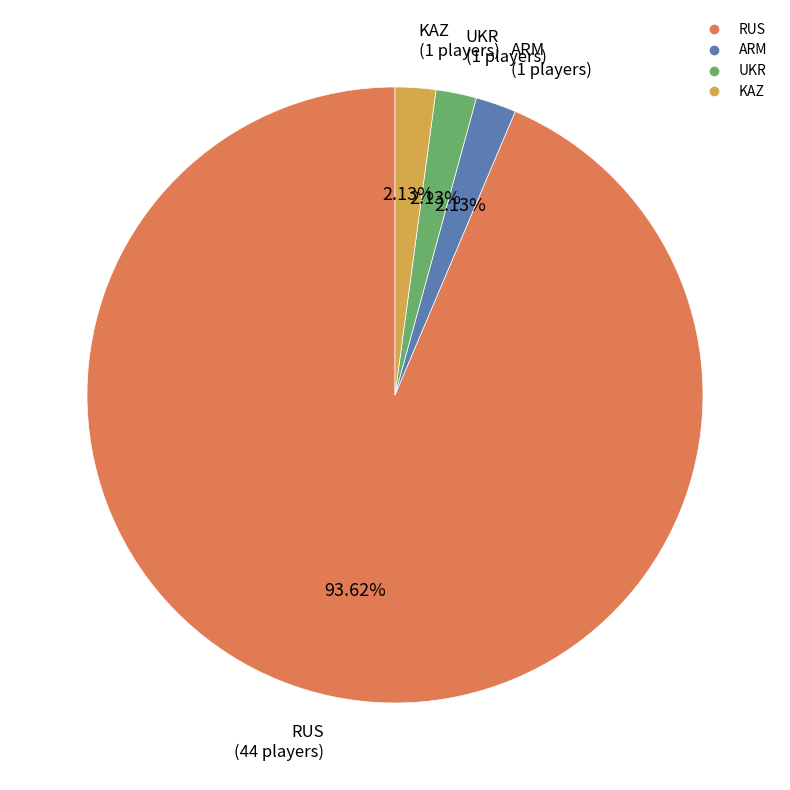

Does any single category account for the majority?

Yes